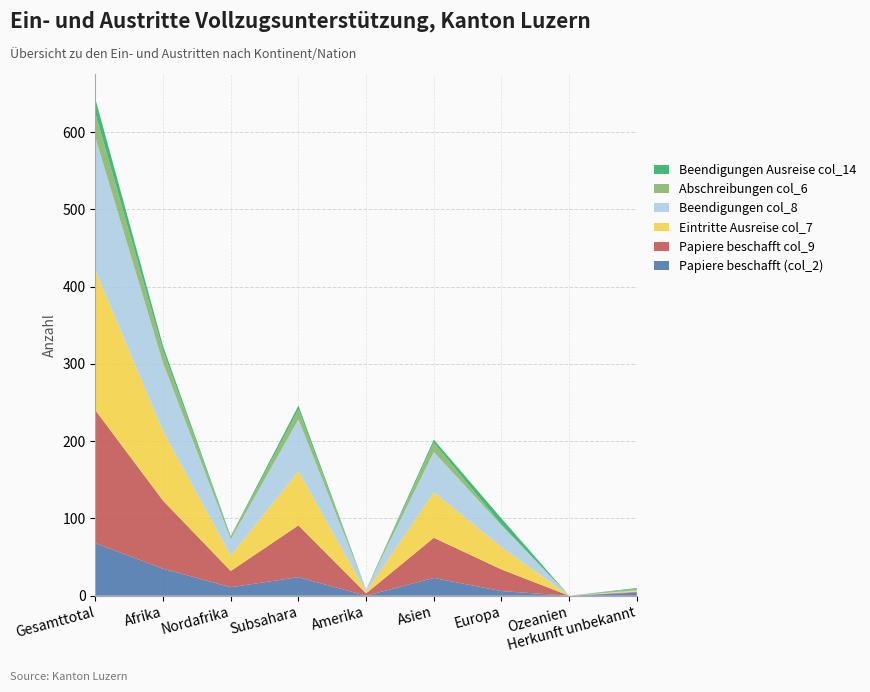

Reading right to left, extract all data points from this chart.

Papiere beschafft (col_2): 4	0	6	23	0	24	11	35	68
Papiere beschafft col_9: 1	0	28	52	3	67	21	88	172
Eintritte Ausreise col_7: 1	0	29	59	2	70	20	90	181
Beendigungen col_8: 1	0	28	52	3	67	21	88	172
Abschreibungen col_6: 2	0	1	12	0	13	3	16	31
Beendigungen Ausreise col_14: 1	0	8	4	0	5	1	6	19